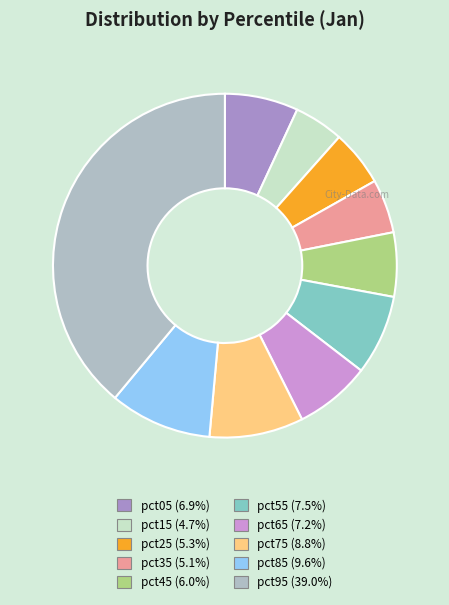

Count the number of slices in the pie.

10